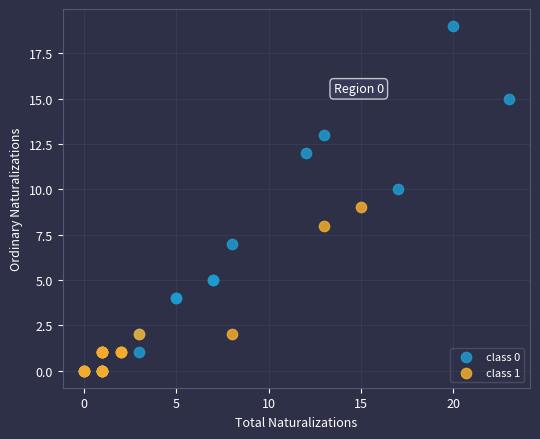

Which series has the largest Y range (max minus min)?

class 0